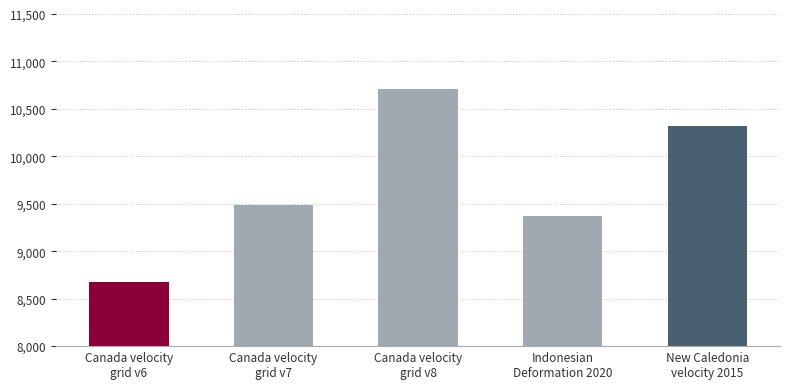

Which has a higher value, Canada velocity
grid v8 or Indonesian
Deformation 2020?

Canada velocity
grid v8